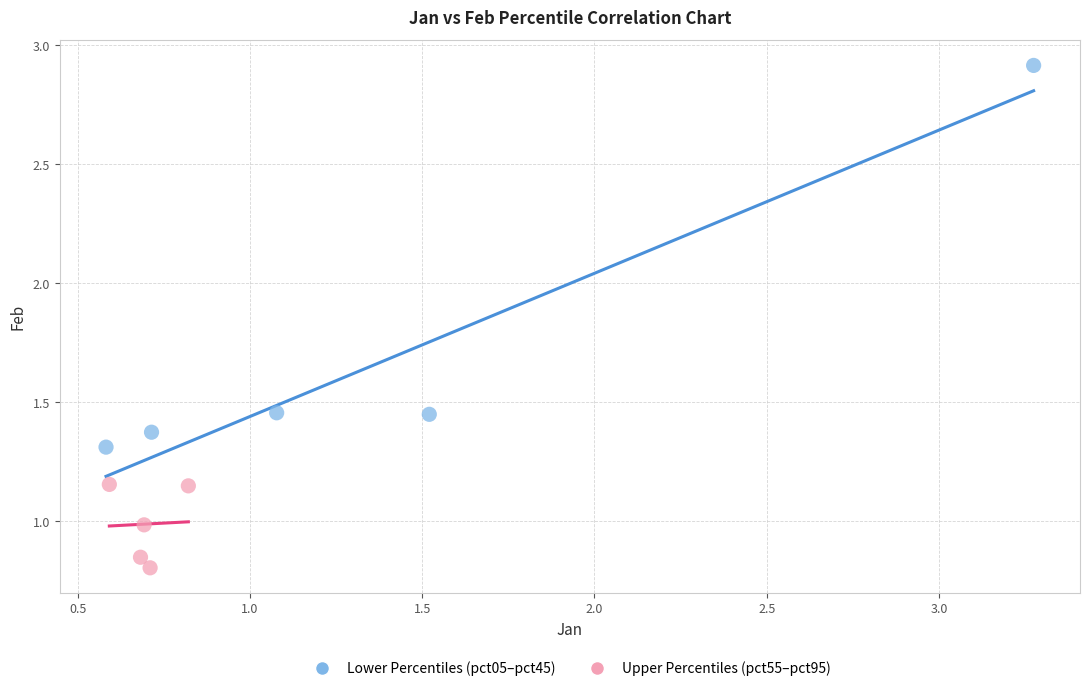

Which series has the largest Y range (max minus min)?

Lower Percentiles (pct05–pct45)